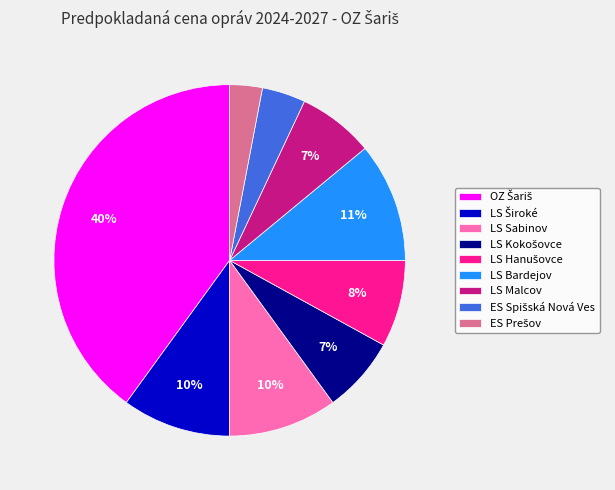

Is there a majority slice in this chart?

No